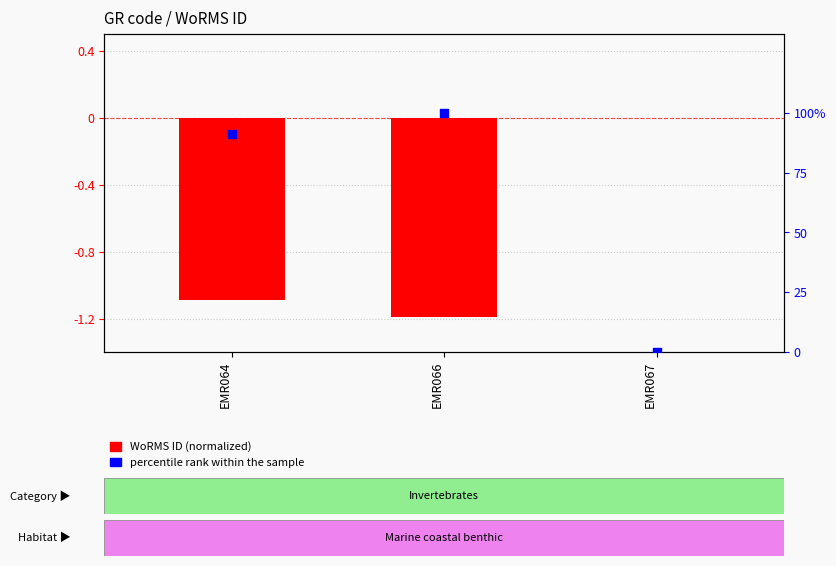

What are all the series names shown in the legend?

WoRMS ID (normalized), percentile rank within the sample